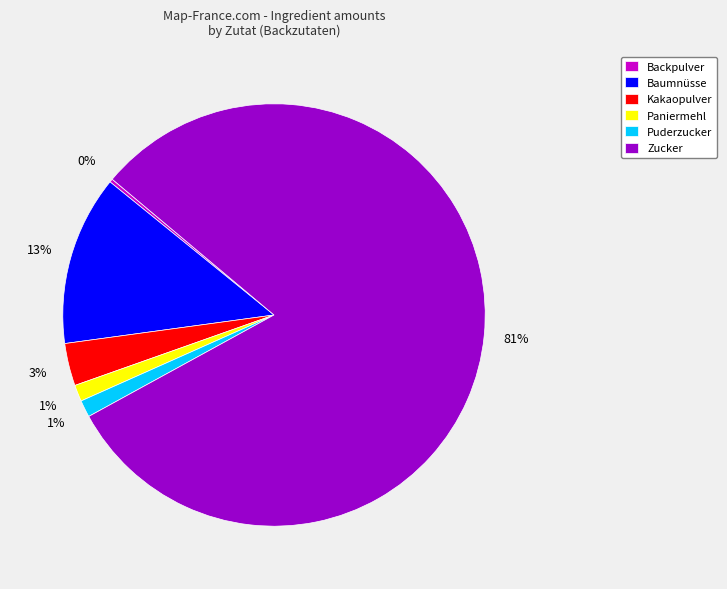

Is it true that Kakaopulver is 3% of the pie?

True